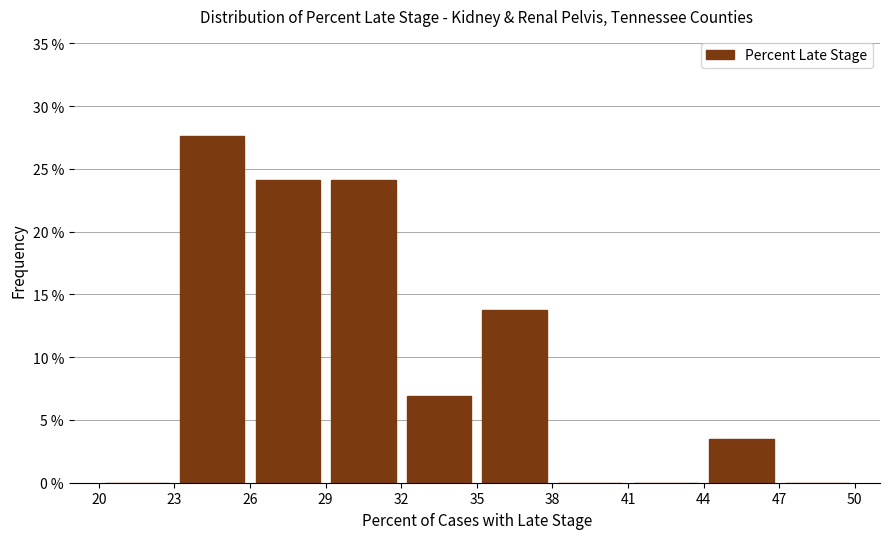

Reading left to right, transcribe this chart: for each bar, give the range it covers on the x-axis and its height. The values are not printed on the chart, so give them approximately, as read against the axis.

20 to 23: 0
23 to 26: 27.5
26 to 29: 24.0
29 to 32: 24.0
32 to 35: 7.0
35 to 38: 14.0
38 to 41: 0
41 to 44: 0
44 to 47: 3.5
47 to 50: 0